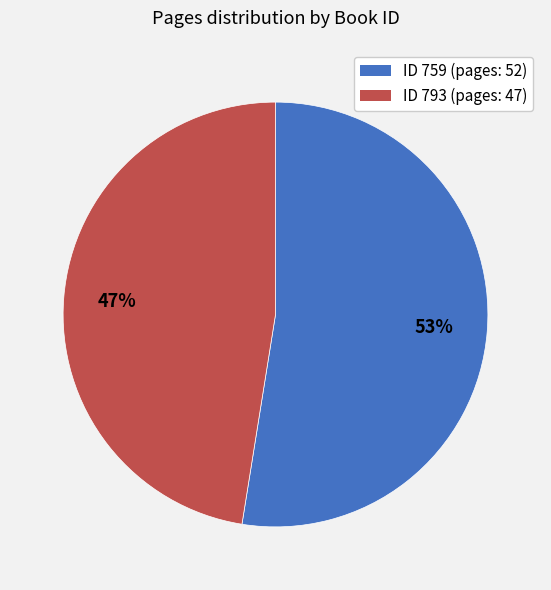

To the nearest percent, what is the average slice percentage?

50%